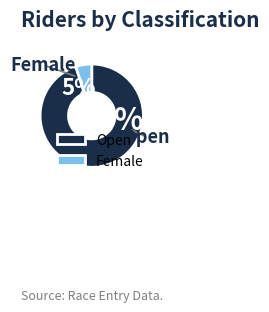

Is there any slice that represents more than half of the pie?

Yes